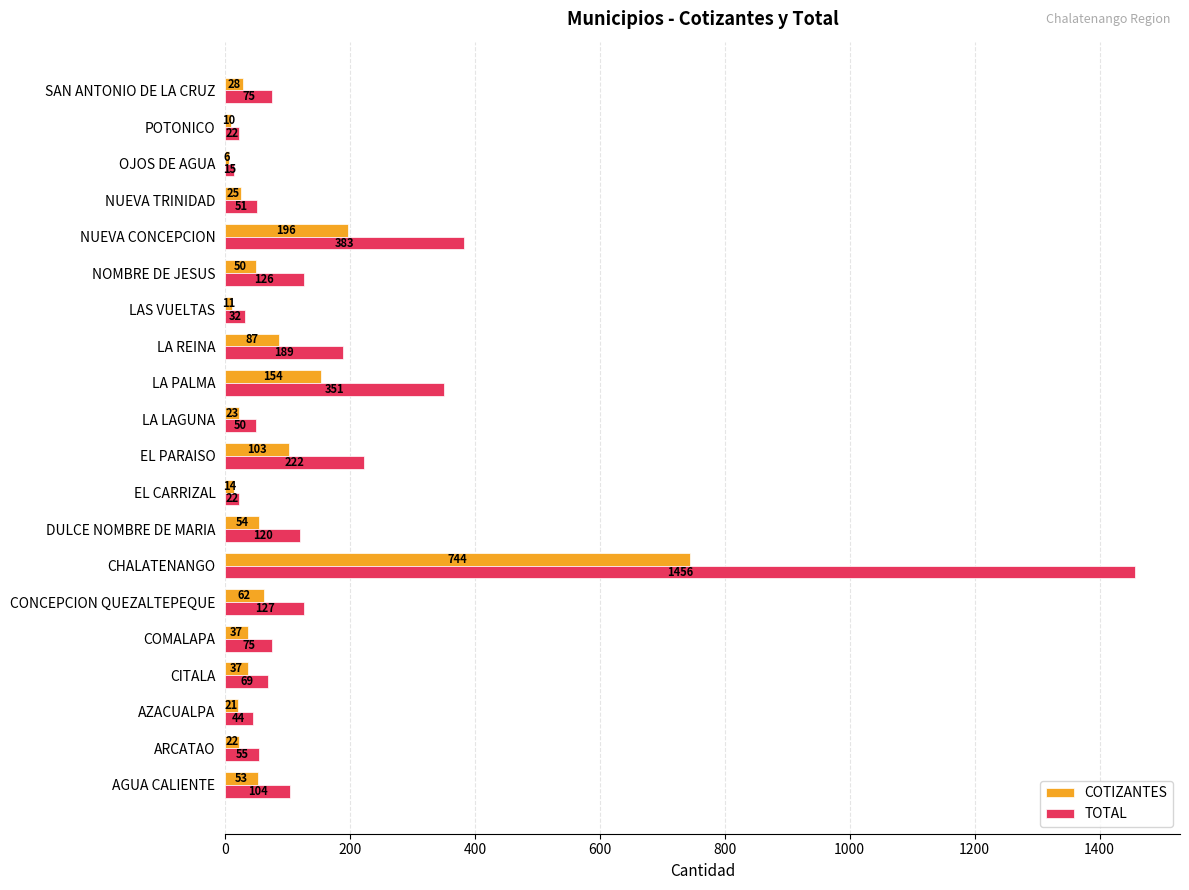

What is the total value across all series at AGUA CALIENTE?

157